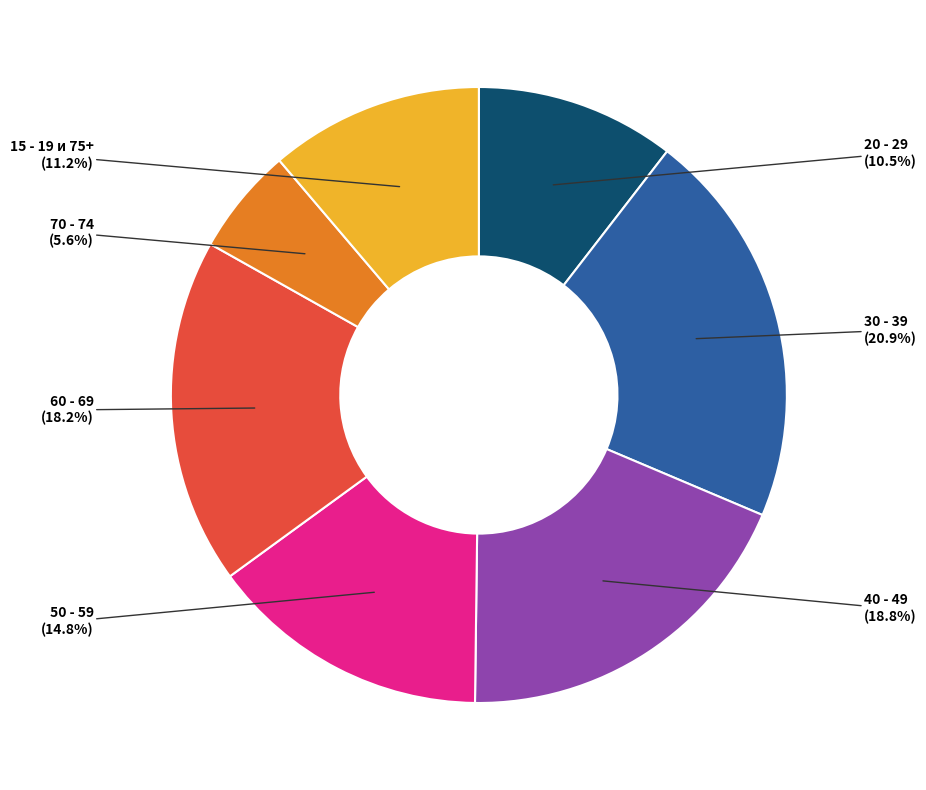

Is there any slice that represents more than half of the pie?

No